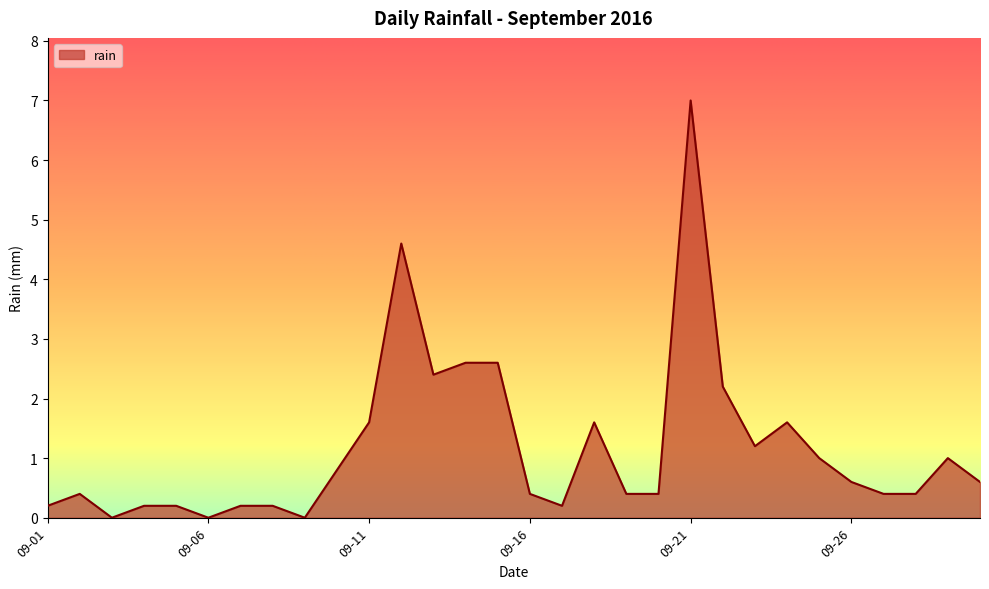

What is the difference between the maximum and minimum values?

7.0